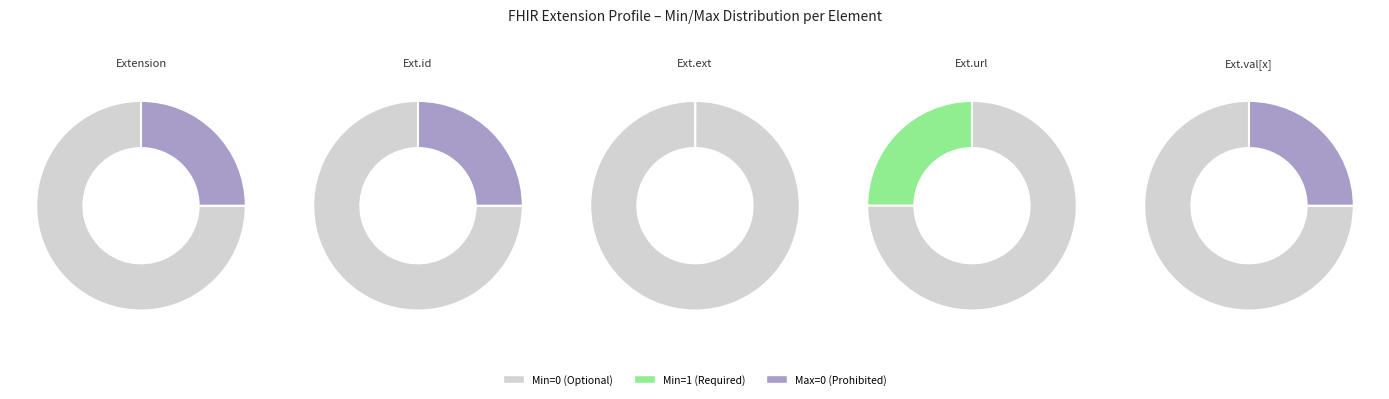

Is it true that Extension.id is 57% of the pie?

False